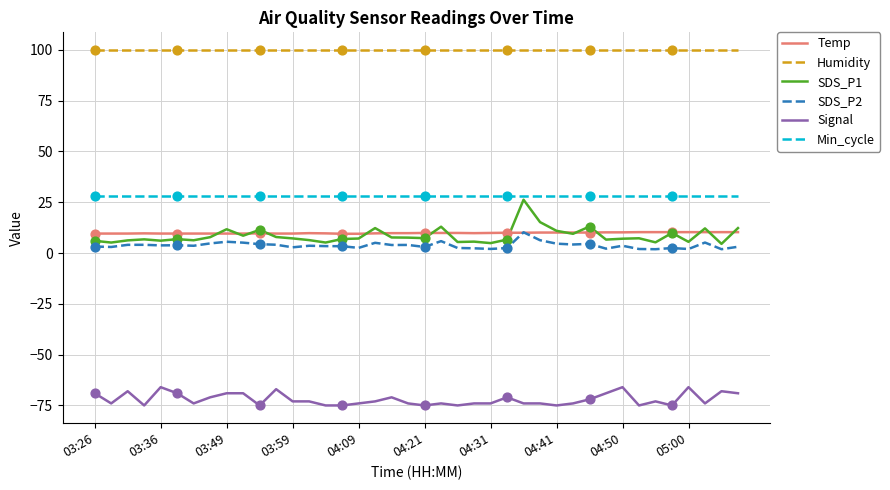

At how many categories does at least one series exceed 95?

40